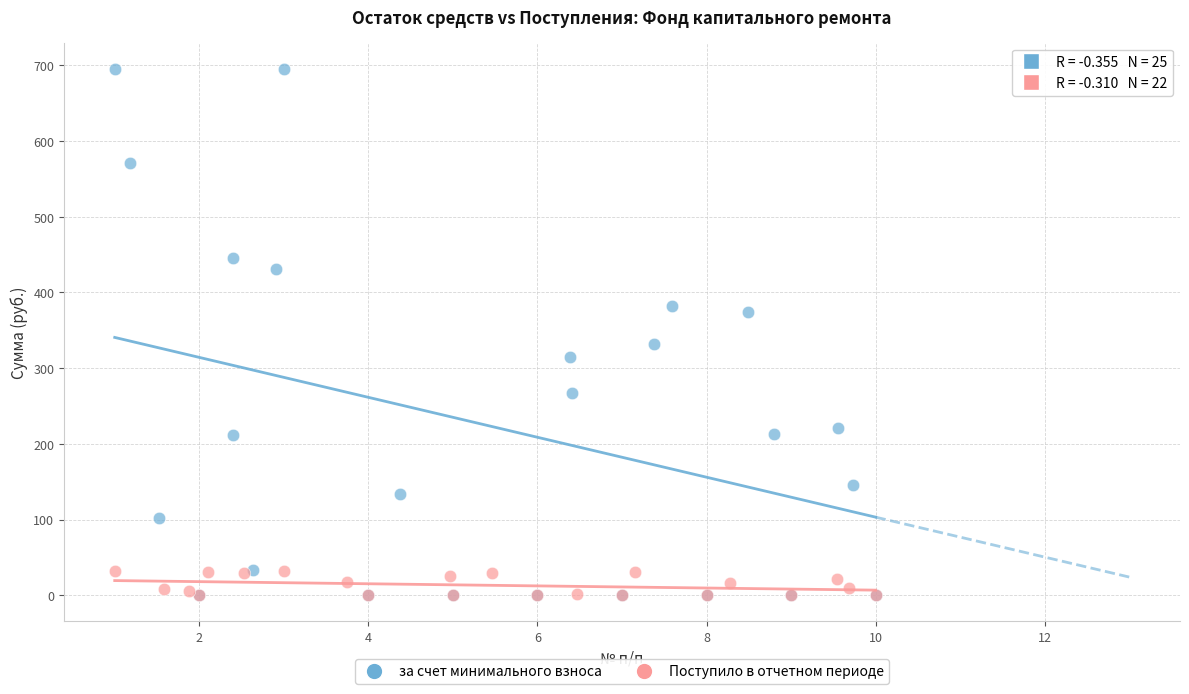

What are all the series names shown in the legend?

за счет минимального взноса, Поступило в отчетном периоде